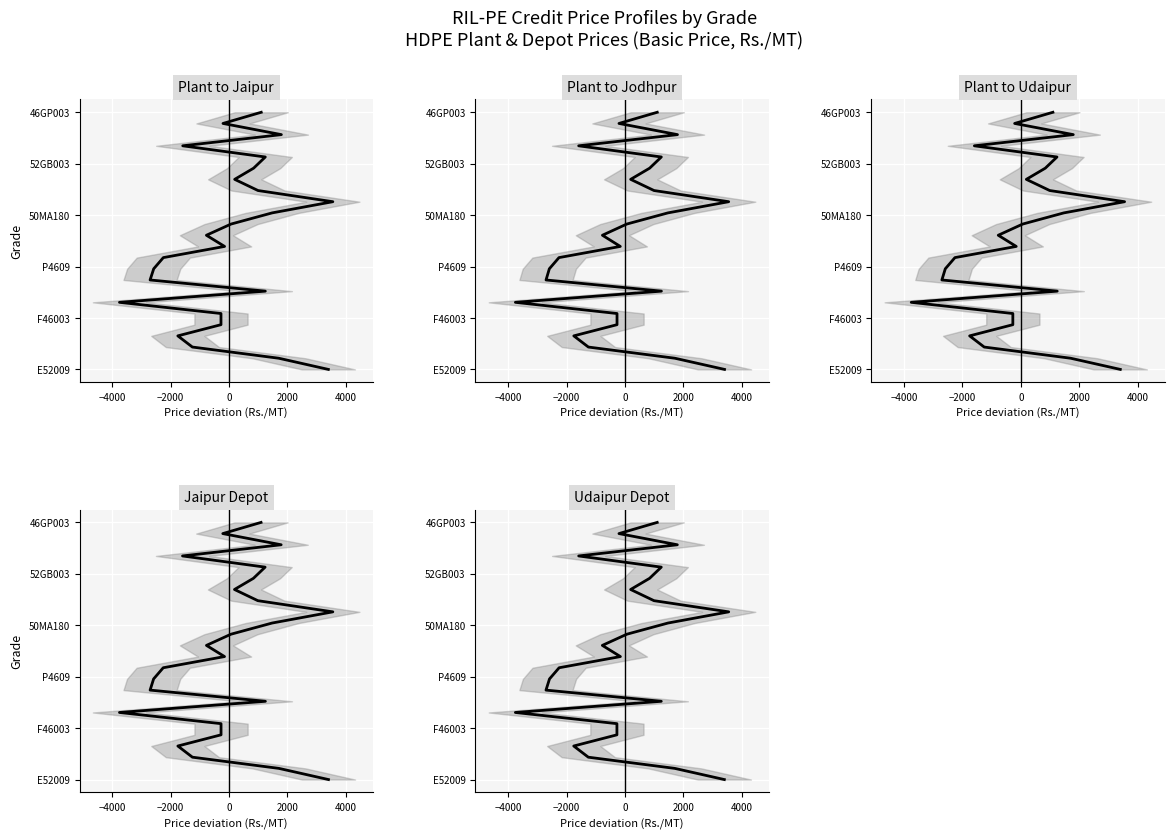

The value of HDPE Basic Price Plant to Jodhpur at 10 is 6. True or false?

False